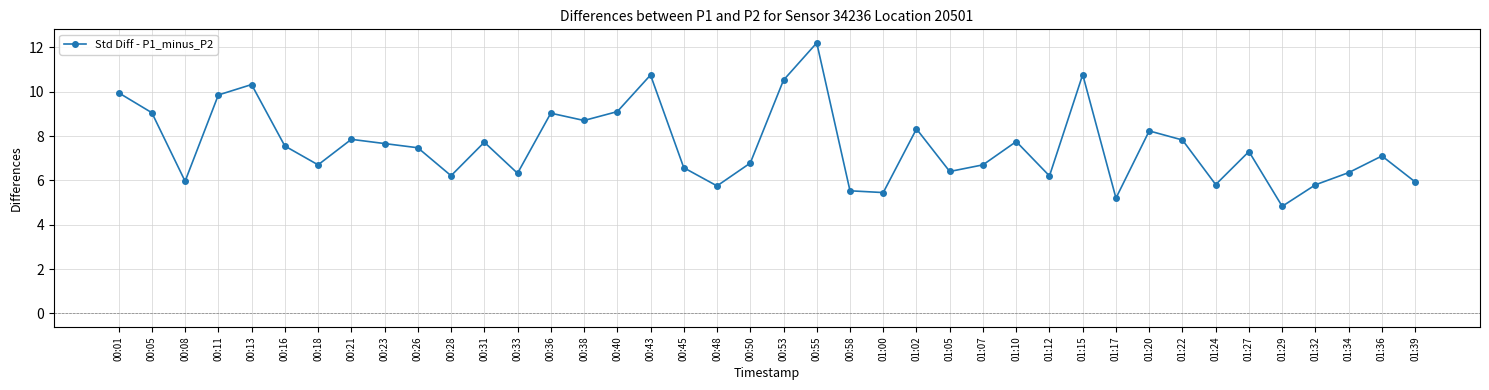

What is the approximate value at 01:22?

7.8